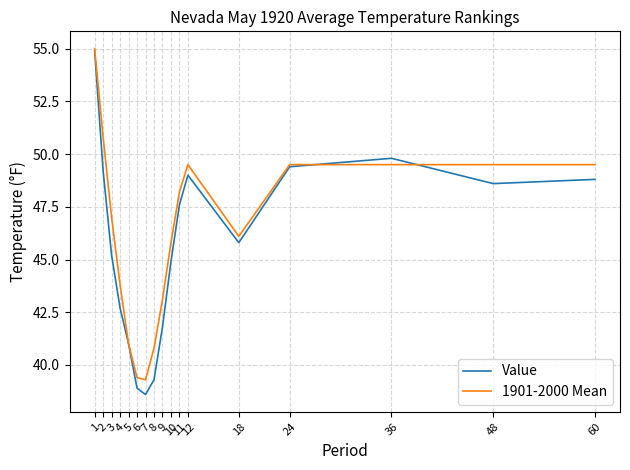

At which category does the chart reach its peak across all series?

1